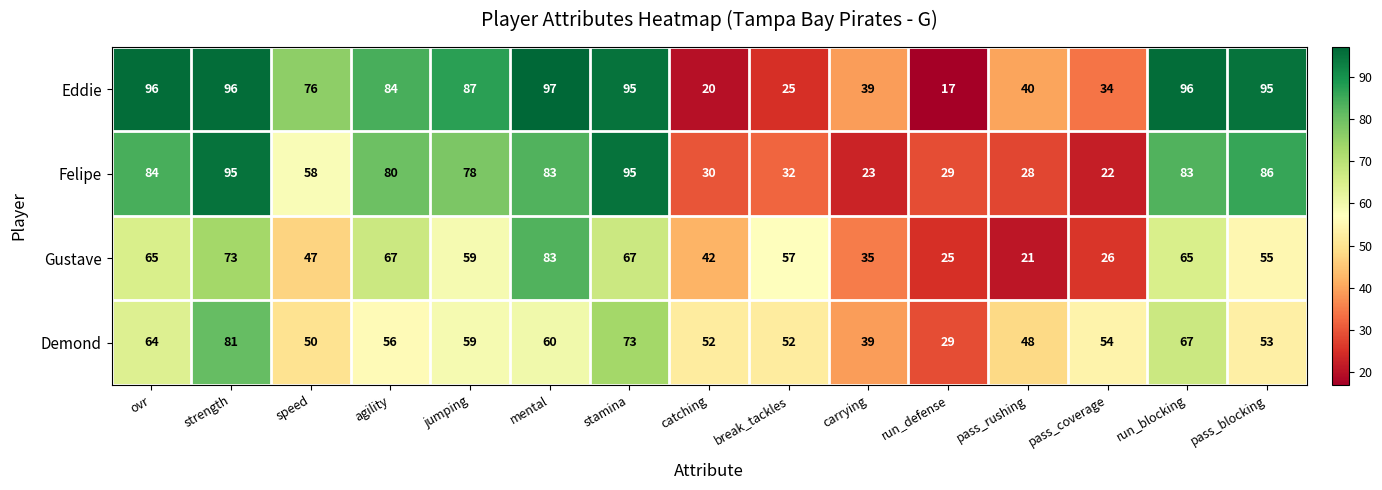

How many categories are shown in the chart?

15